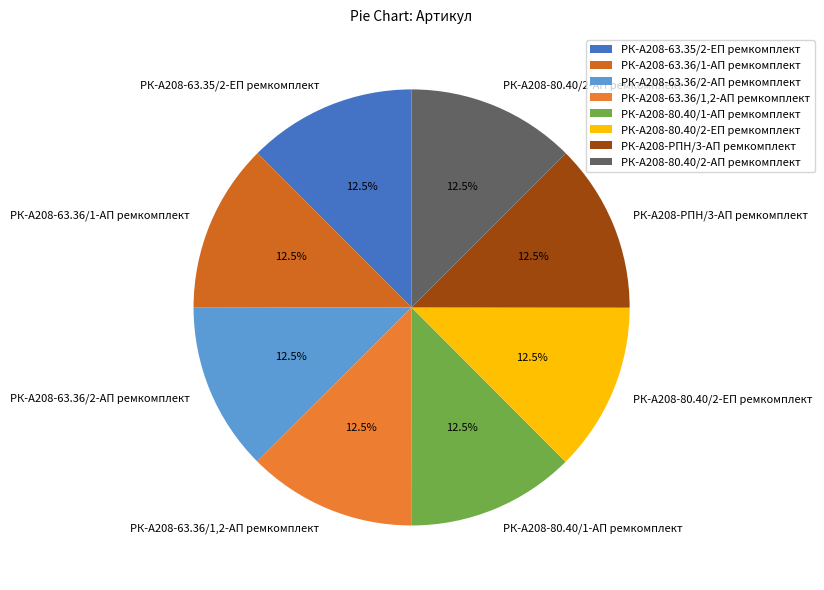

The РК-А208-РПН/3-АП ремкомплект slice represents 5% of the pie. True or false?

False